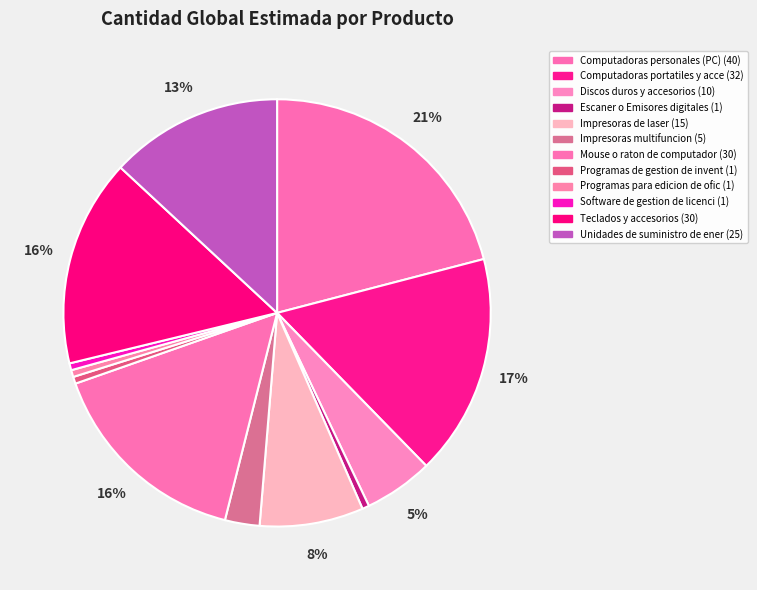

Count the number of slices in the pie.

12